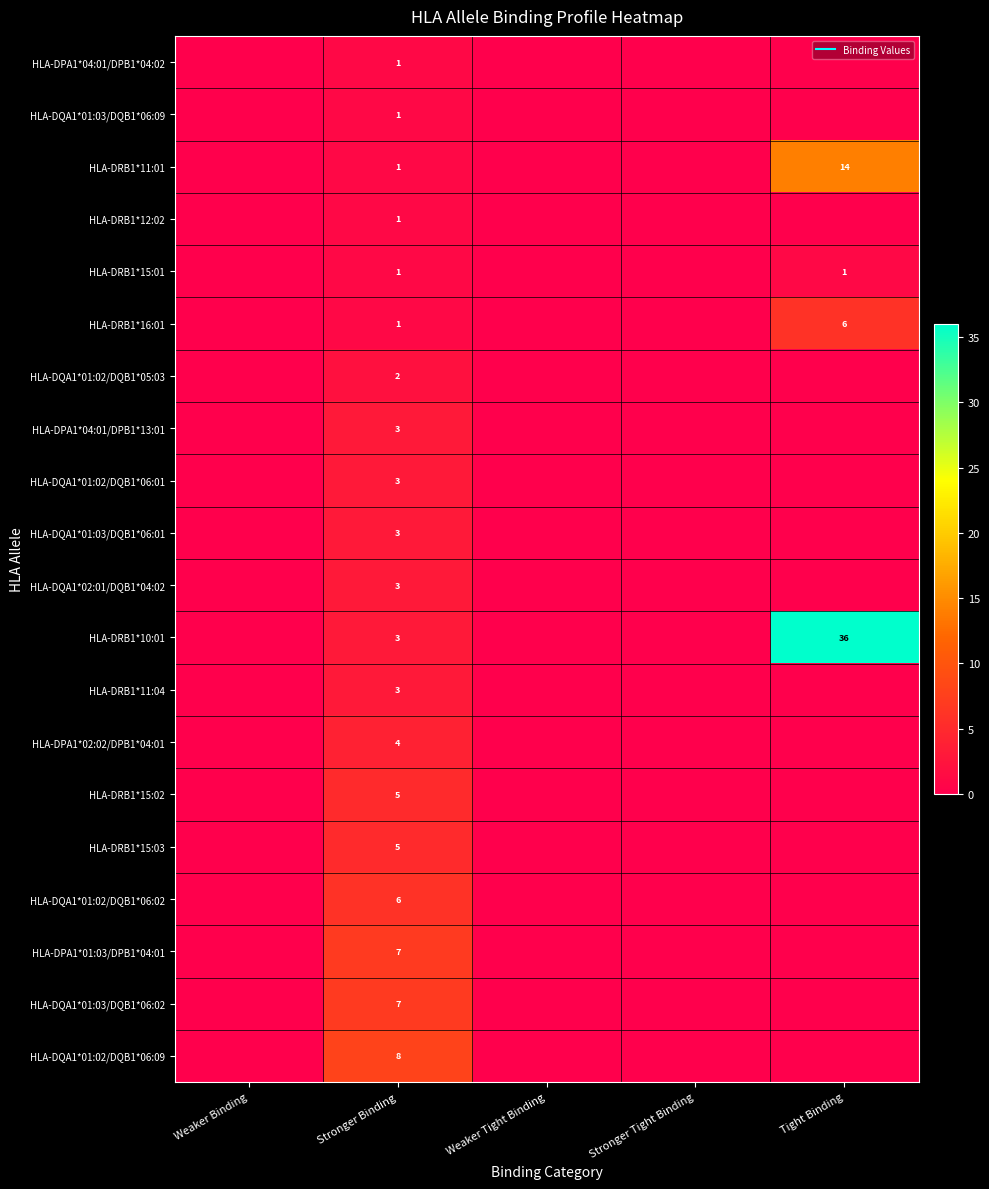

Which category has the highest value in the HLA-DQA1*01:03/DQB1*06:01 series?

Stronger Binding